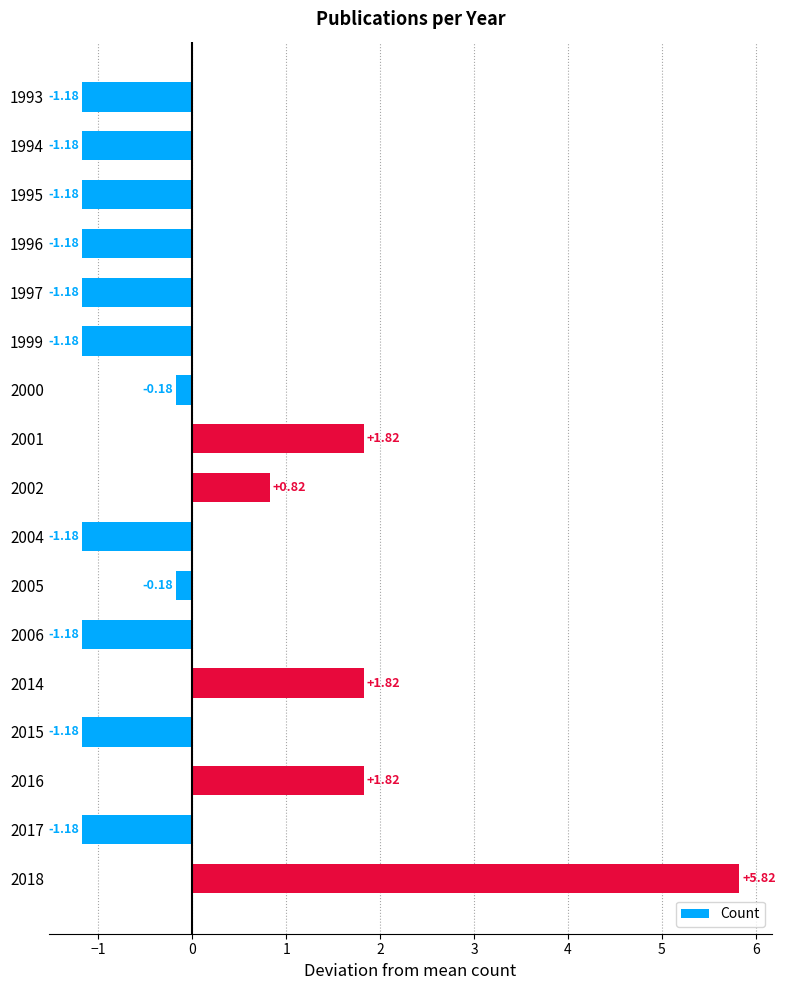

How many distinct data groups are displayed?

1